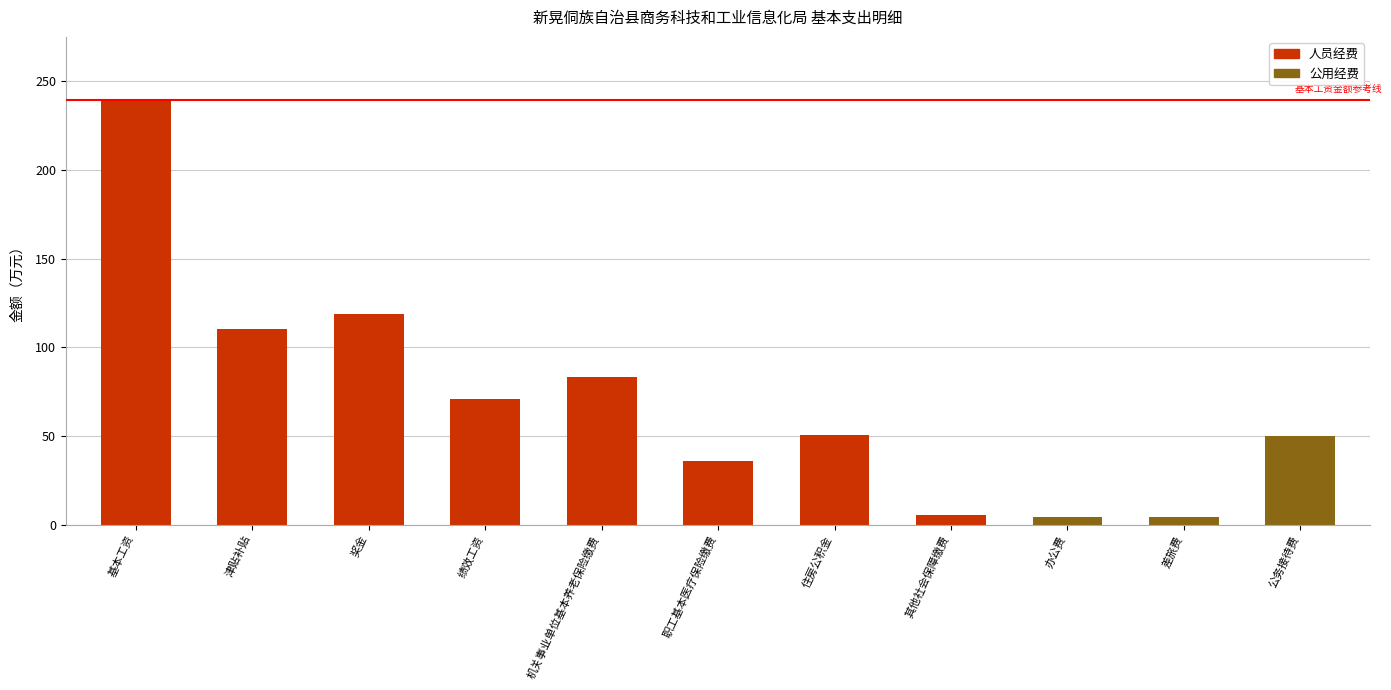

True or false: 公用经费 has a value of 0.0 at 住房公积金.

True